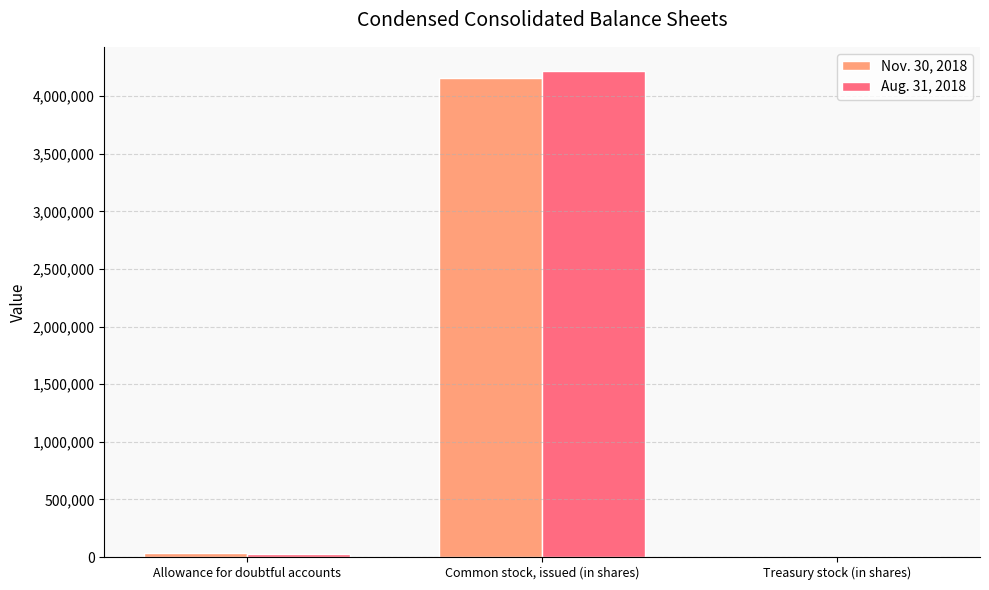

Which category has the highest value in the Aug. 31, 2018 series?

Common stock, issued (in shares)